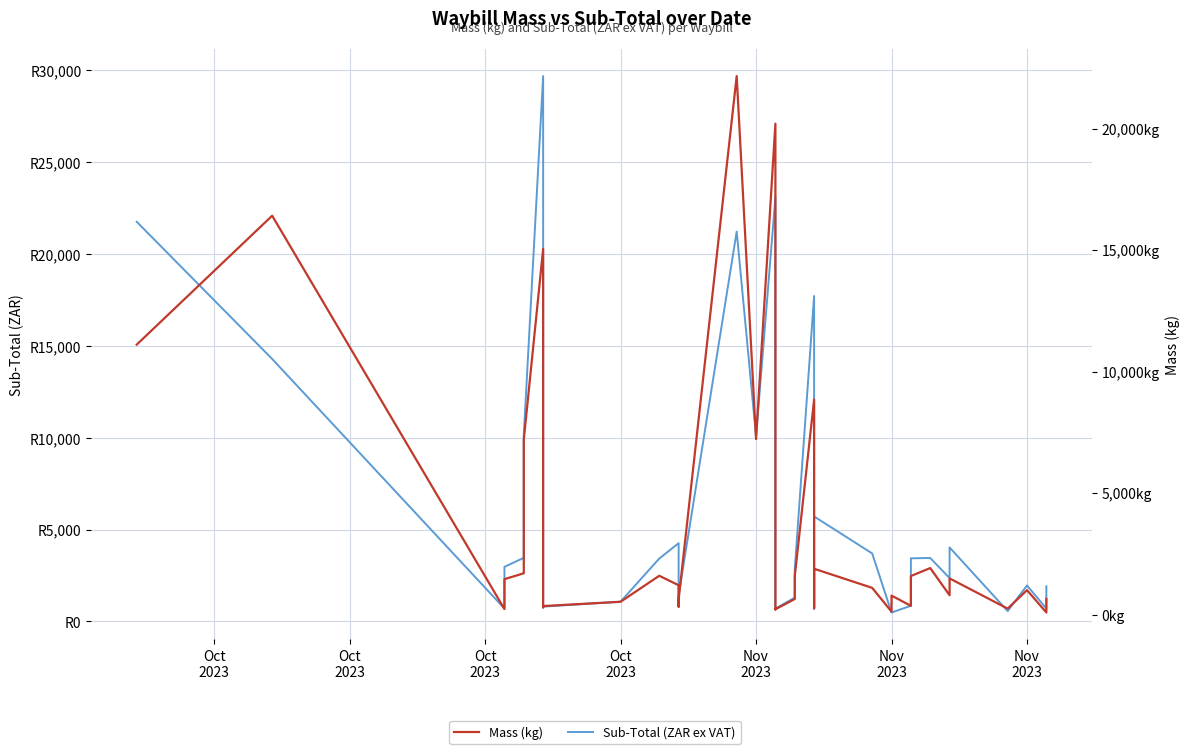

How many times do Mass (kg) and Sub-Total (ZAR ex VAT) cross each other?

6